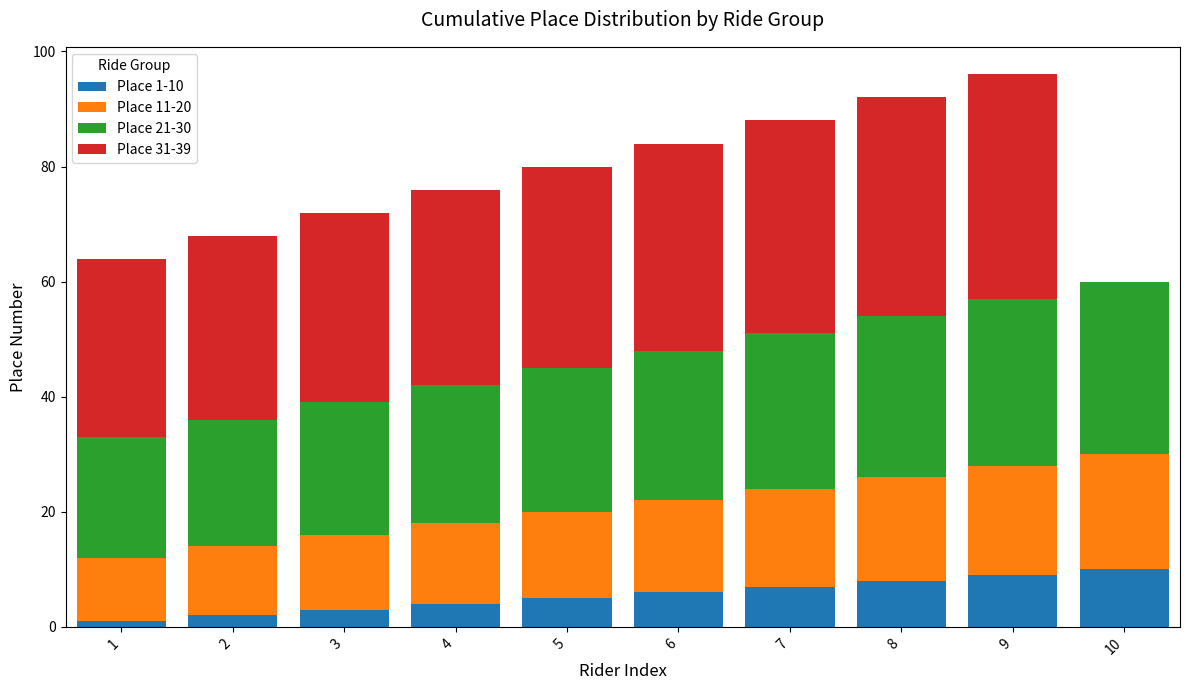

Between 3 and 9, which series saw the biggest shift?

Place 1-10